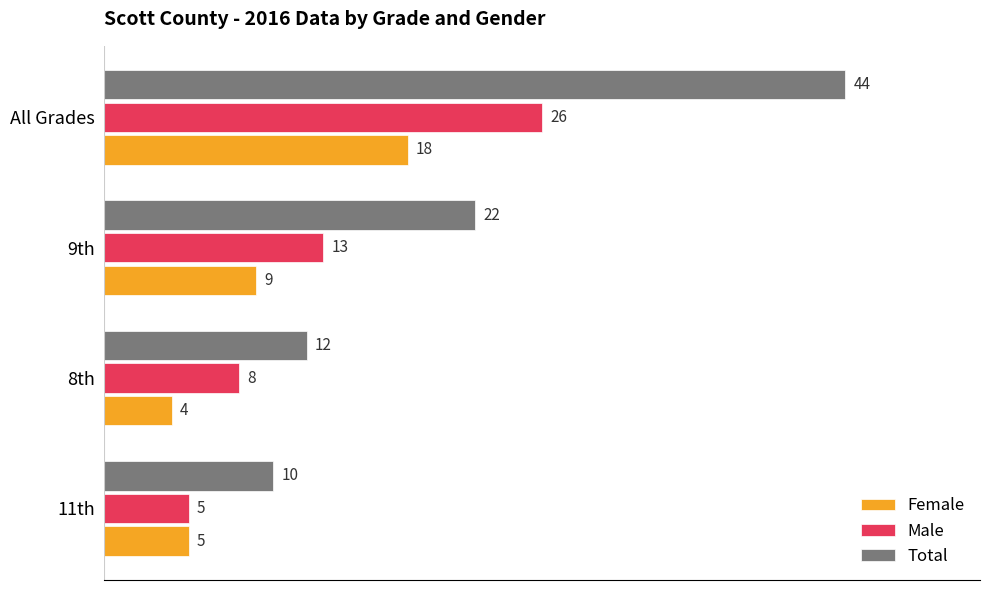

What is the difference between the second highest and minimum values in the Female series?

5